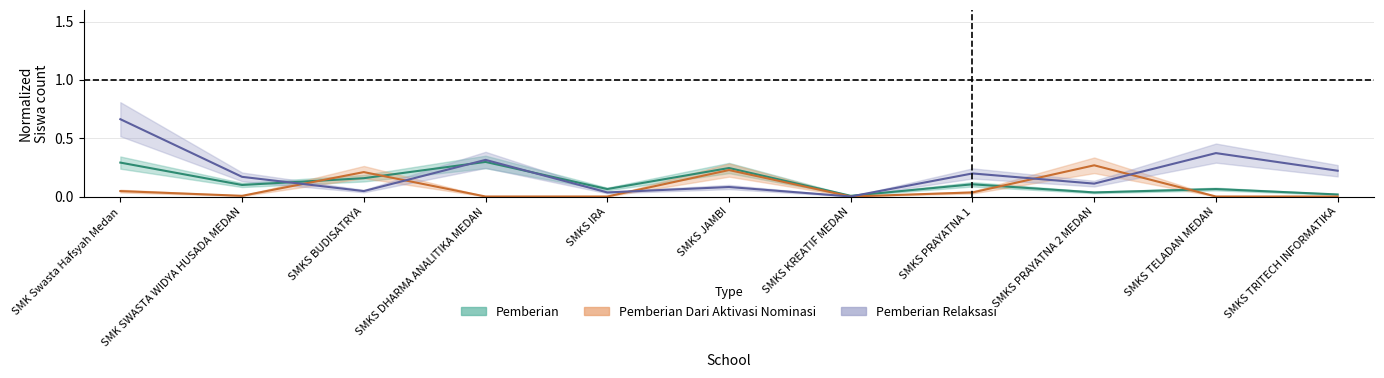

What is the difference between the Pemberian Relaksasi values at SMKS DHARMA ANALITIKA MEDAN and SMKS JAMBI?

0.2